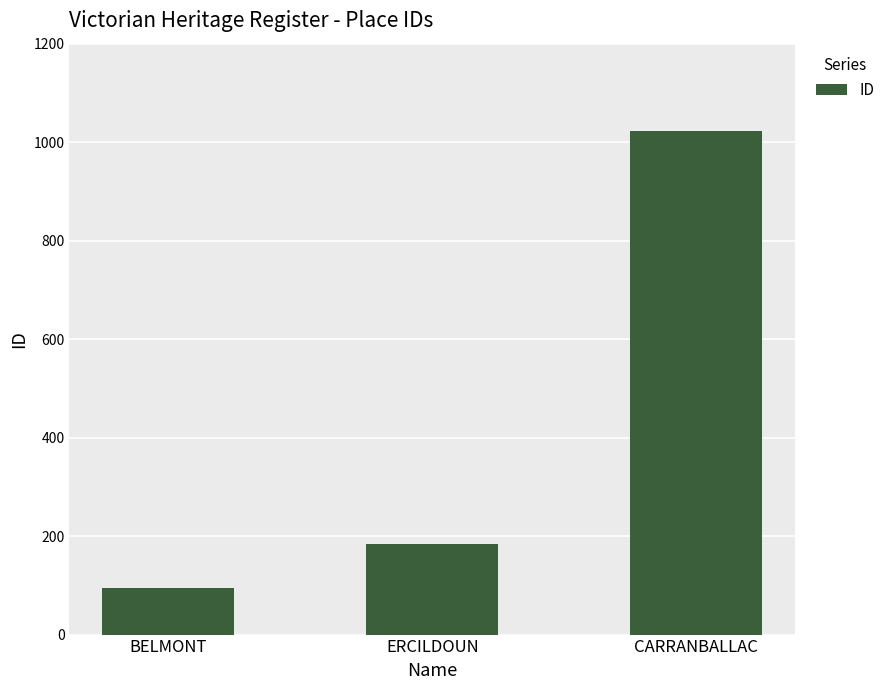

At which category does the chart reach its peak across all series?

CARRANBALLAC